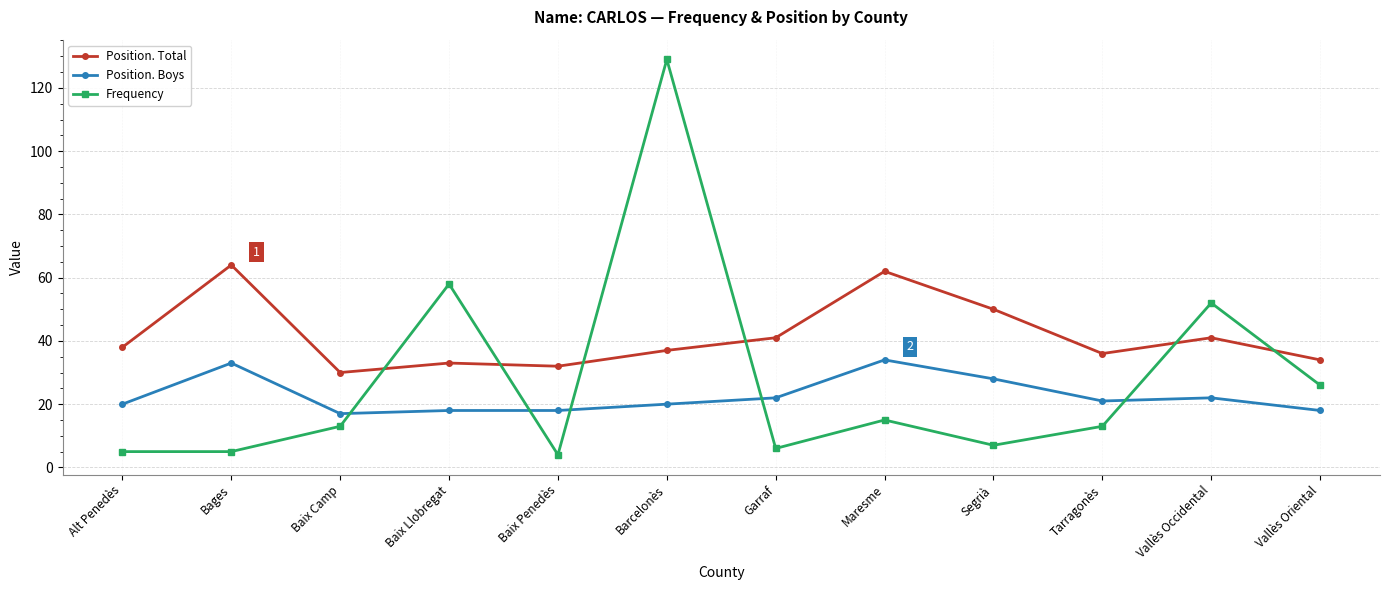

The Position. Boys series shows 11 at Garraf. True or false?

False